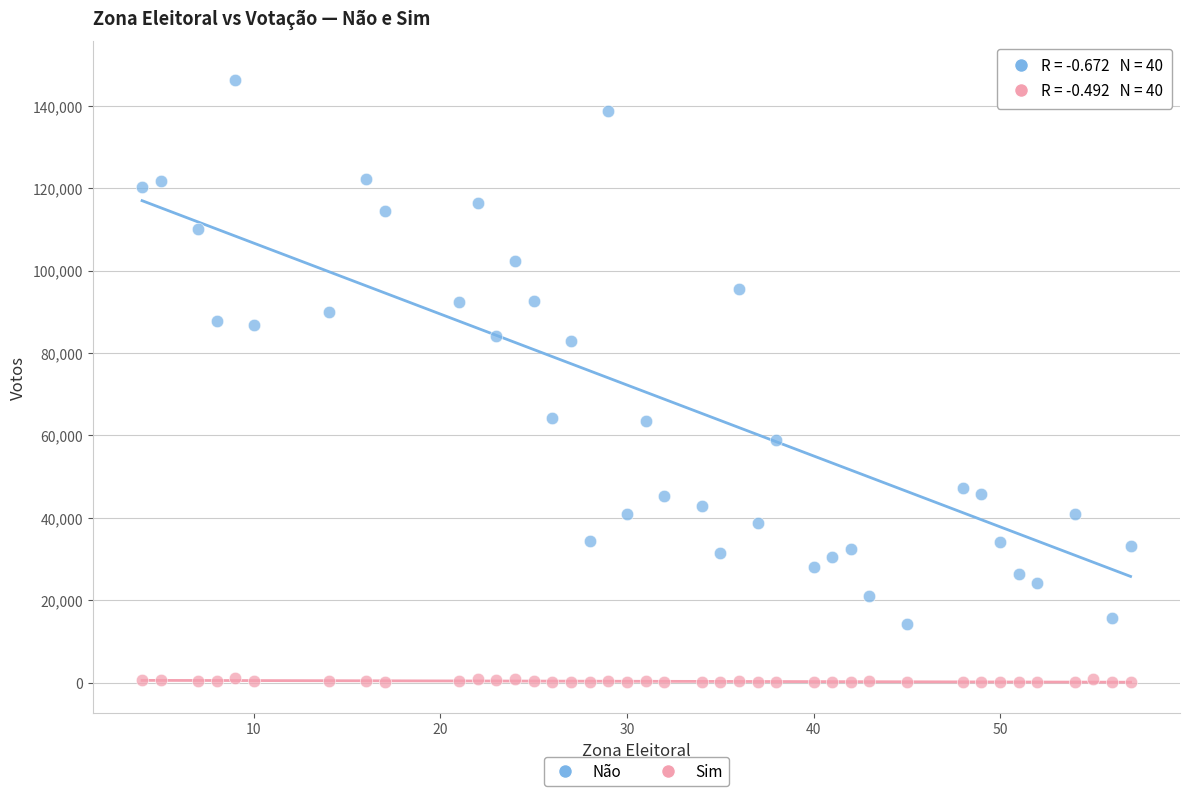

Across all data points, what is the range of X values (max minus min)?

53